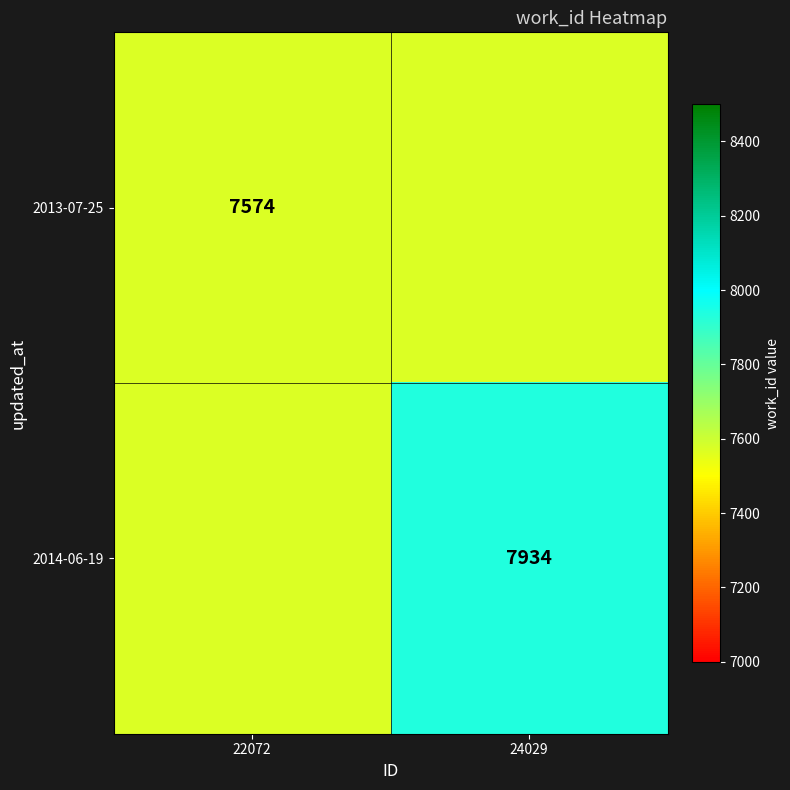

The 2014-06-19 series shows 7934 at 24029. True or false?

True